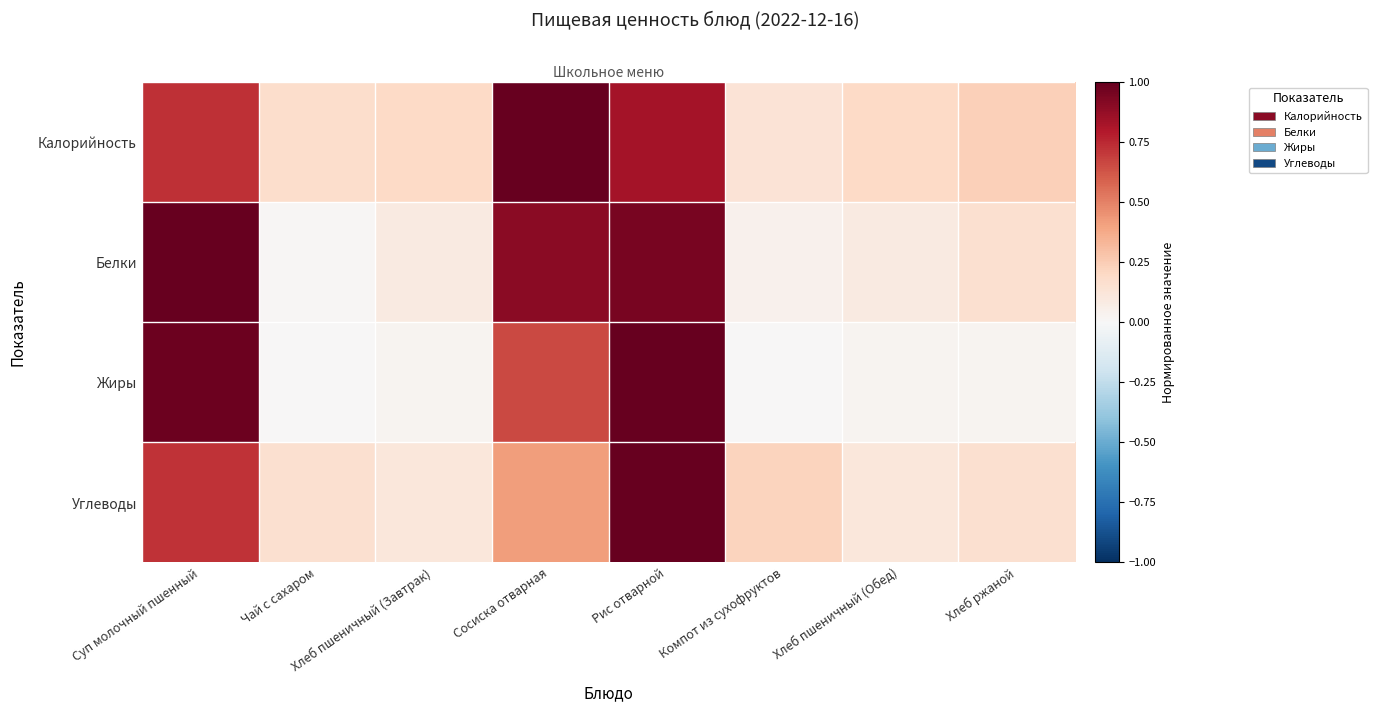

What is the maximum value shown in the chart?

1.0